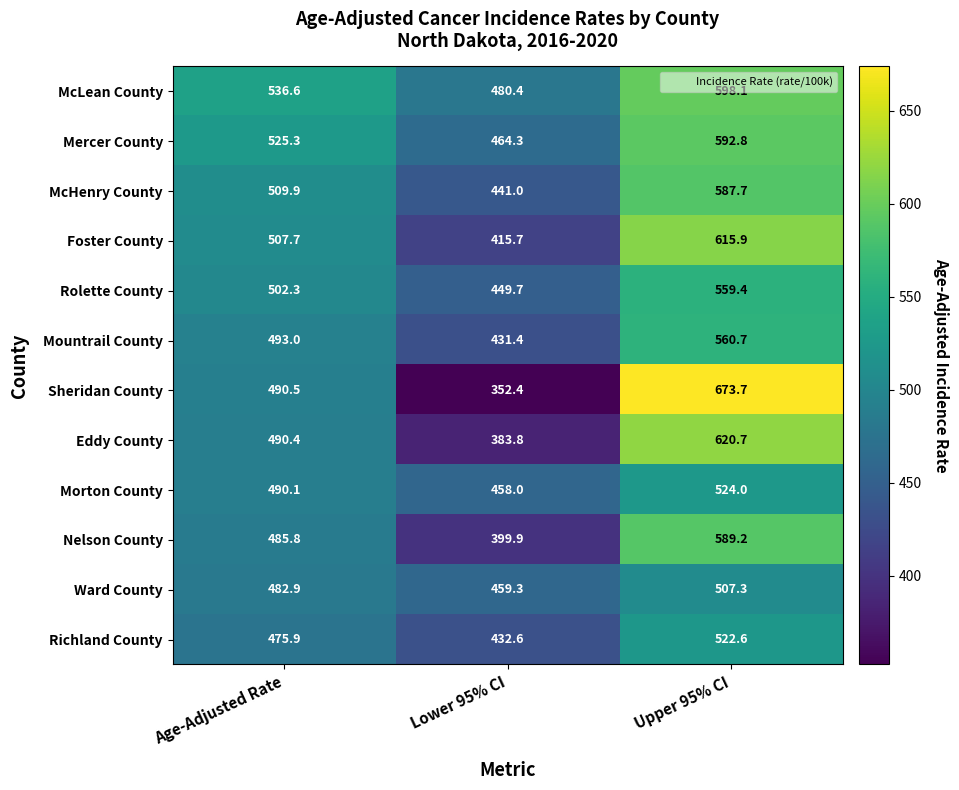

Read the Rolette County value at Lower 95% CI.

449.7